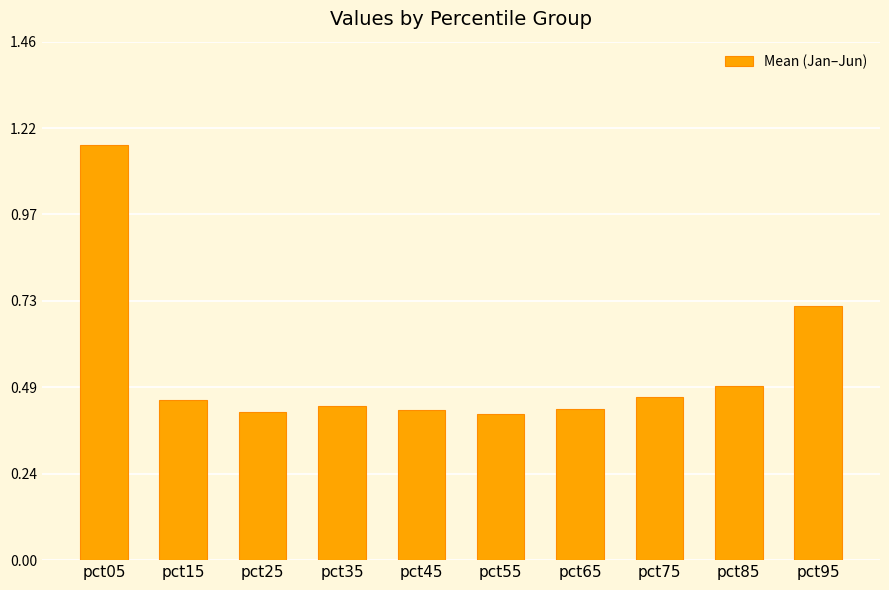

True or false: the data shows 0.5 at pct95.

False